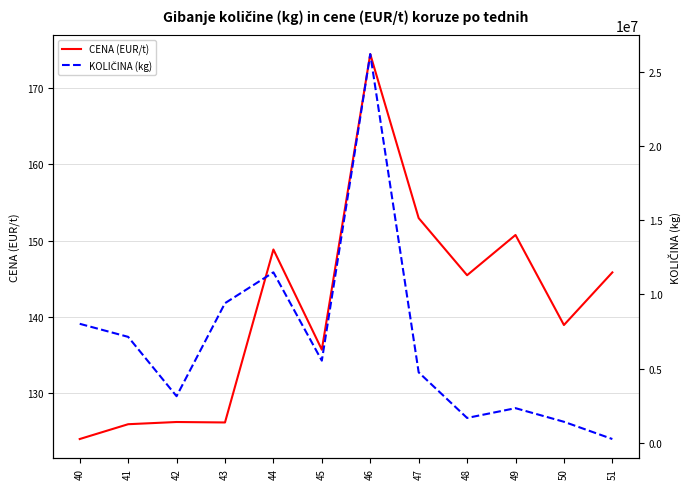

The value of KOLIČINA (kg) at 41 is 10434559.9. True or false?

False